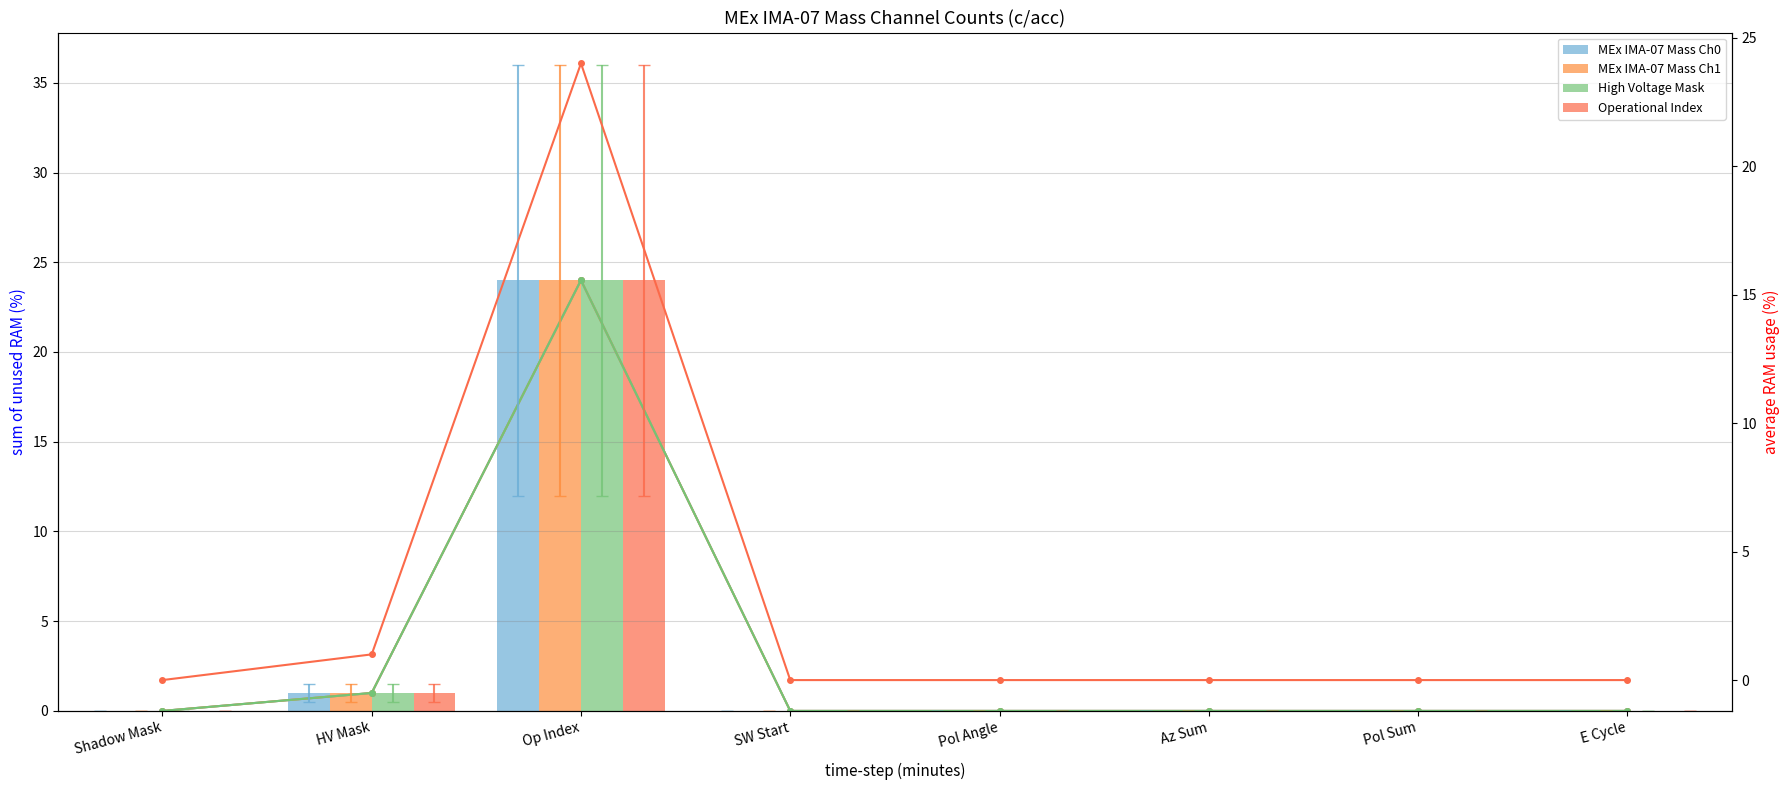

What is the label of the 3rd bar from the right?

Az Sum